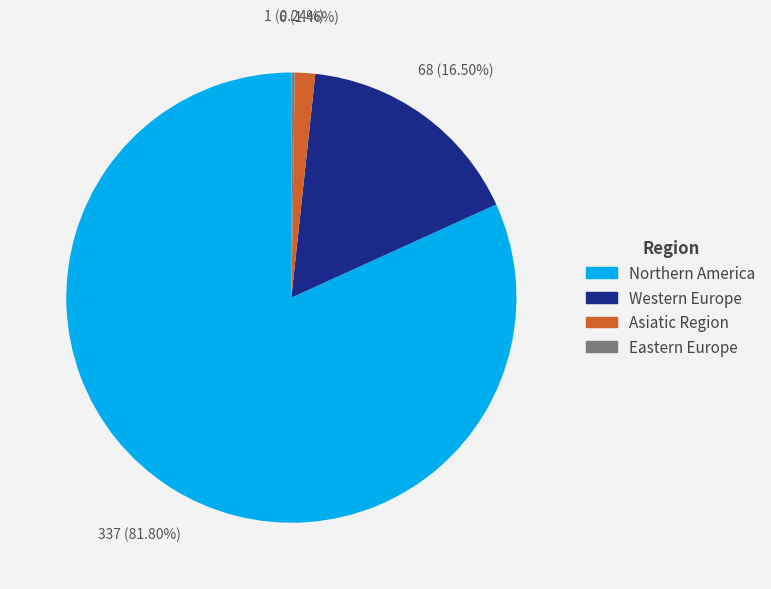

Is there any slice that represents more than half of the pie?

Yes